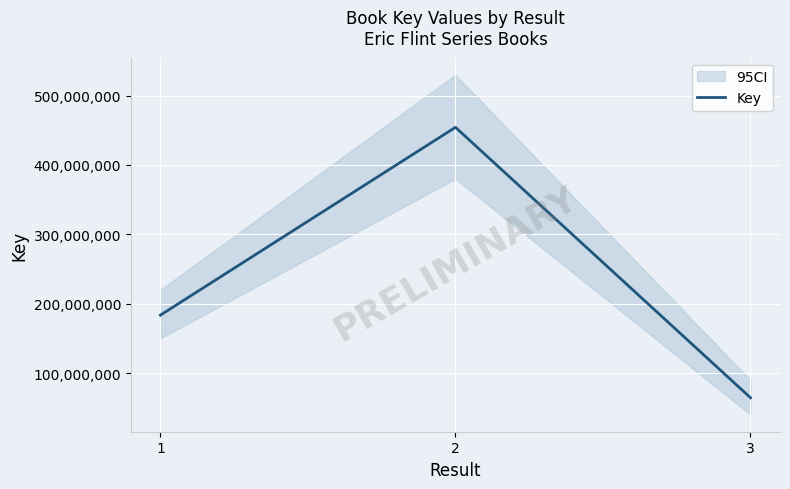

What is the minimum value shown in the chart?

64484037